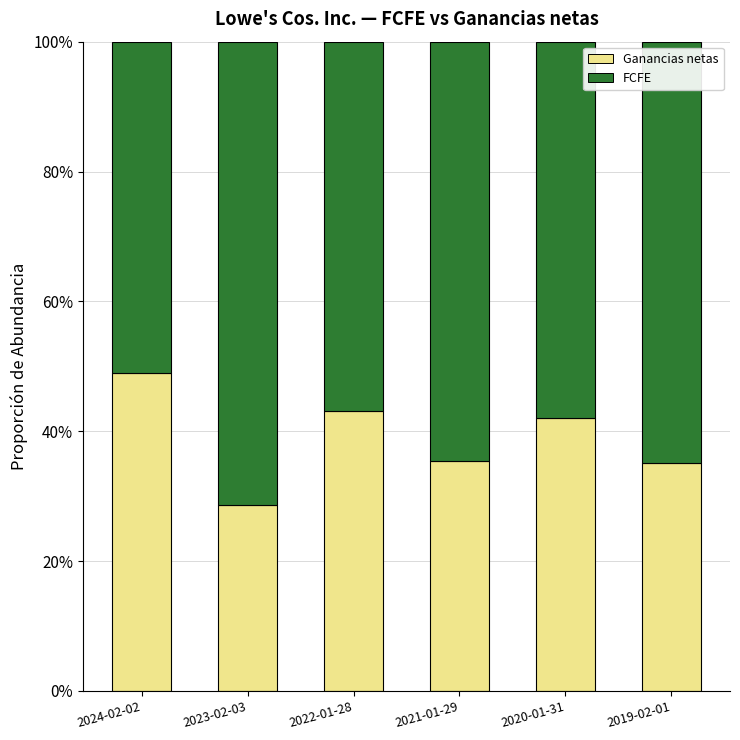

What is the label of the 1st bar from the right?

2019-02-01